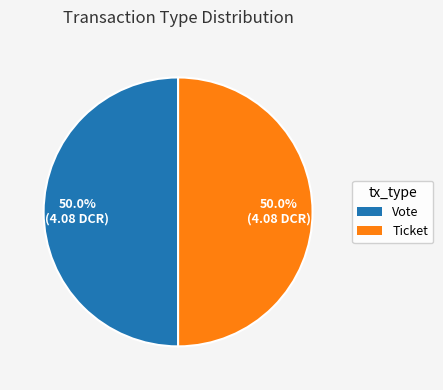

To the nearest percent, what percentage of the pie is Vote?

50%